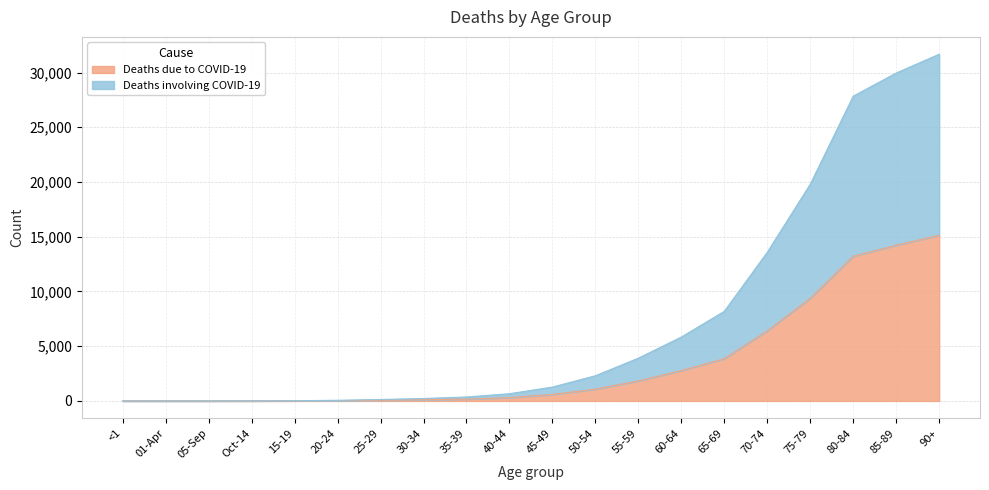

Reading left to right, extract all data points from this chart.

Deaths due to COVID-19: <1=0	01-Apr=0	05-Sep=1	Oct-14=4	15-19=10	20-24=27	25-29=65	30-34=108	35-39=169	40-44=307	45-49=592	50-54=1080	55-59=1829	60-64=2776	65-69=3860	70-74=6406	75-79=9381	80-84=13222	85-89=14229	90+=15135
Deaths involving COVID-19: <1=1	01-Apr=0	05-Sep=2	Oct-14=9	15-19=21	20-24=61	25-29=133	30-34=225	35-39=360	40-44=661	45-49=1268	50-54=2303	55-59=3908	60-64=5837	65-69=8190	70-74=13581	75-79=19801	80-84=27842	85-89=29955	90+=31674